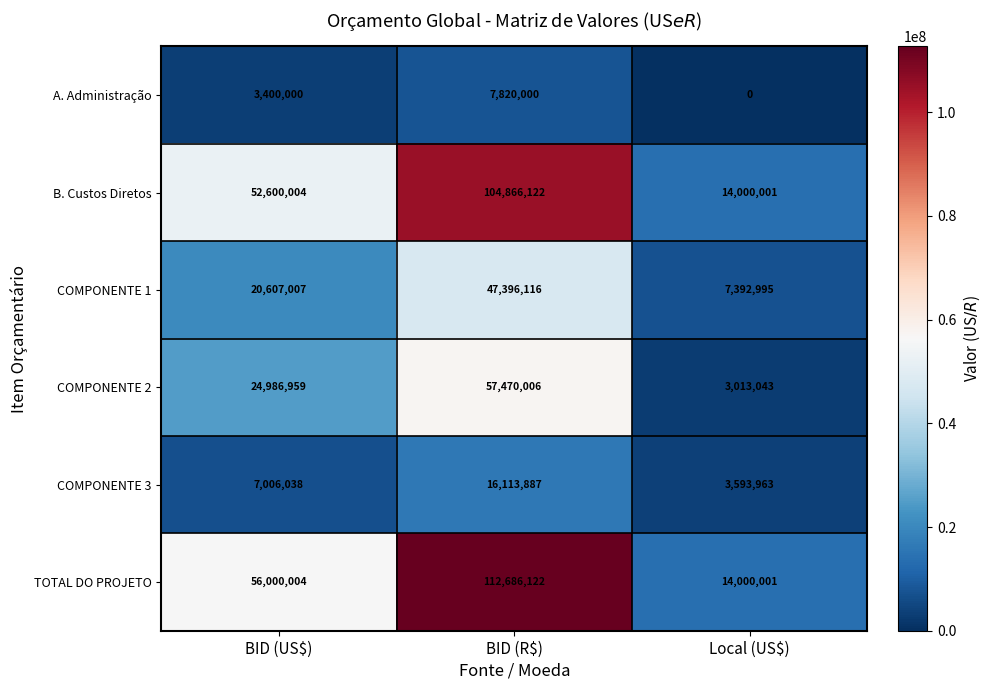

Which label corresponds to the largest value in the chart?

BID (R$)